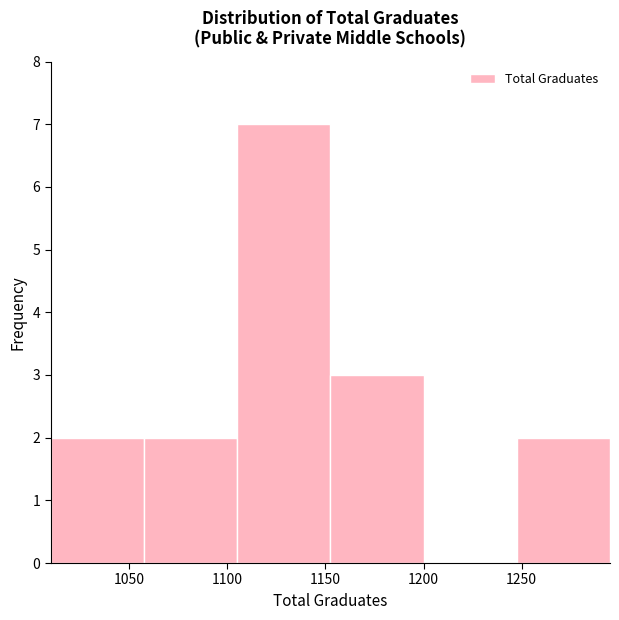

Reading left to right, transcribe this chart: for each bar, give the range it covers on the x-axis and its height. Neither the bar edges nor the heights are printed on the chart, so give them approximately, as read against the axes.

1010.0 to 1057.5: 2
1057.5 to 1105.0: 2
1105.0 to 1152.5: 7
1152.5 to 1200.0: 3
1200.0 to 1247.5: 0
1247.5 to 1295.0: 2